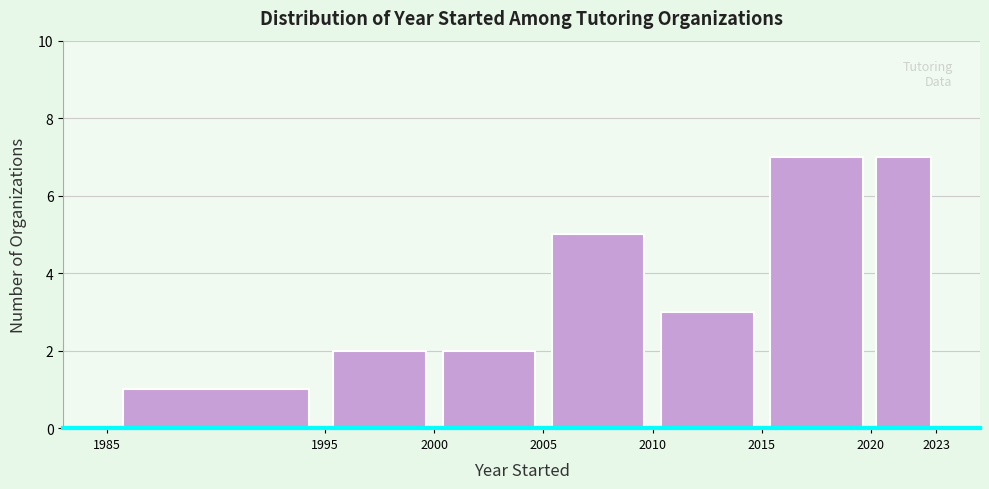

Reading left to right, list every bar in this chart as the range it spans on the x-axis followed by its height. The values are not printed on the chart, so give them approximately, as read against the axis.

1985 to 1995: 1
1995 to 2000: 2
2000 to 2005: 2
2005 to 2010: 5
2010 to 2015: 3
2015 to 2020: 7
2020 to 2023: 7